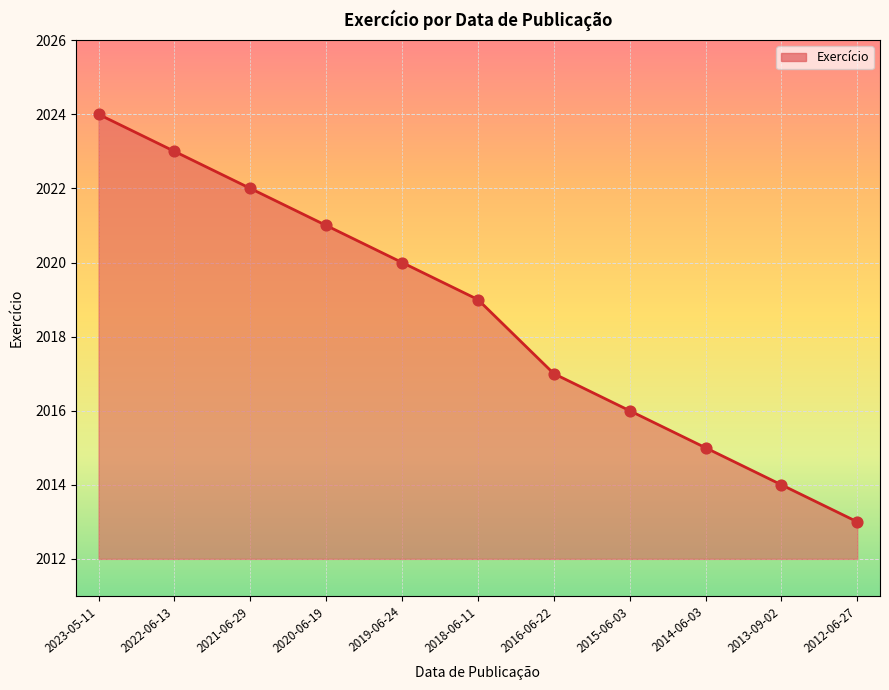

Approximately how many times larger is the value at 2023-05-11 compared to 2019-06-24?

1.0